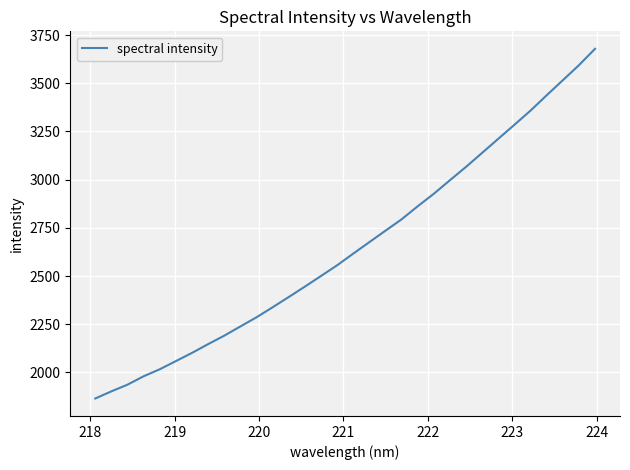

What is the sum of all values?

84858.4